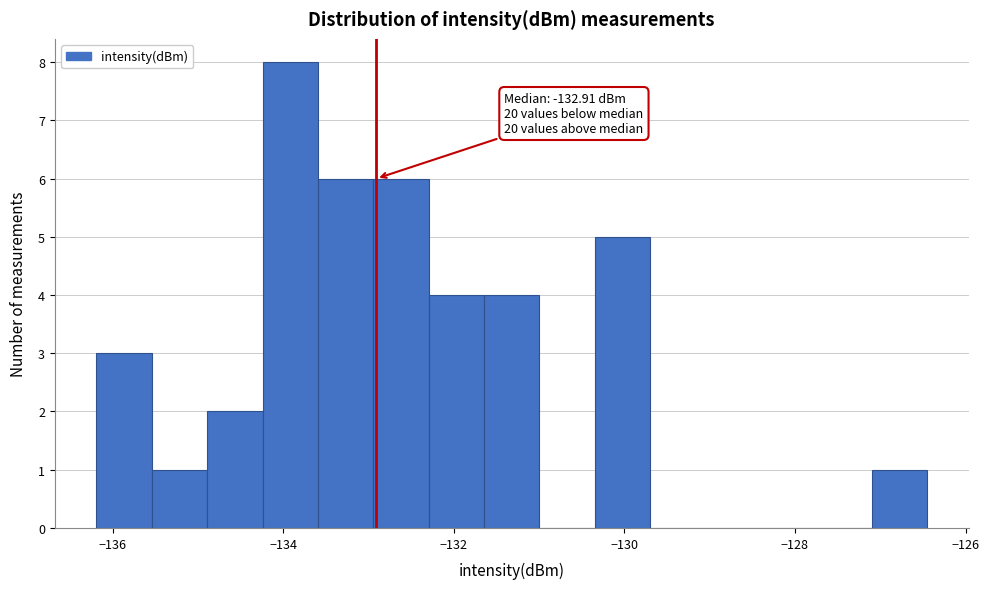

Around what value on the x-axis is the tallest bar? Give the approximate position of its centre, as read against the axis.

-134.0